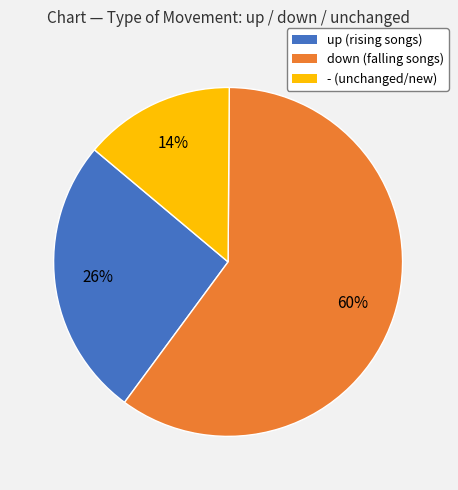

To the nearest percent, what is the average slice percentage?

33%